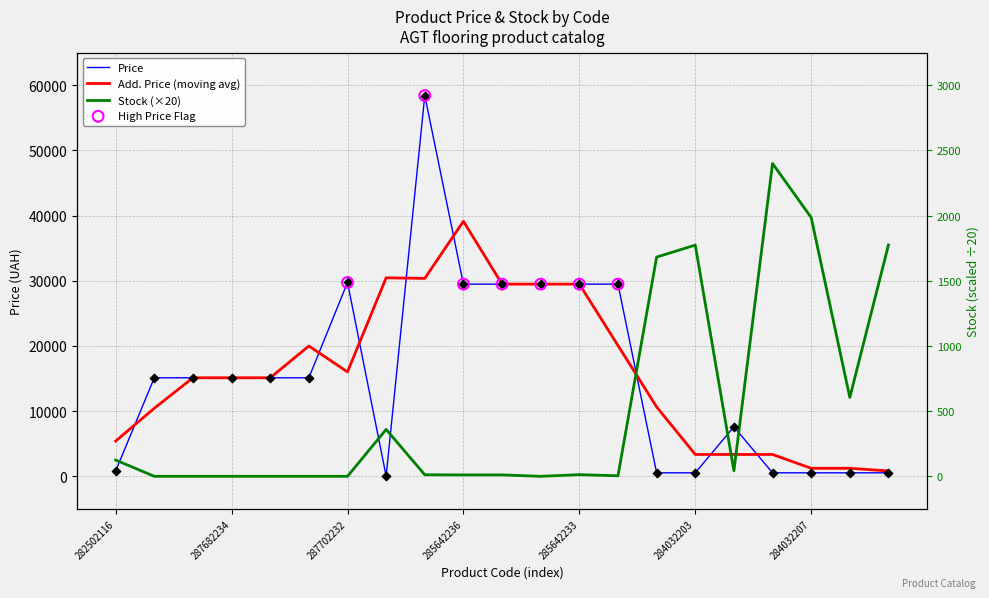

Which series has the largest total across all categories?

Price